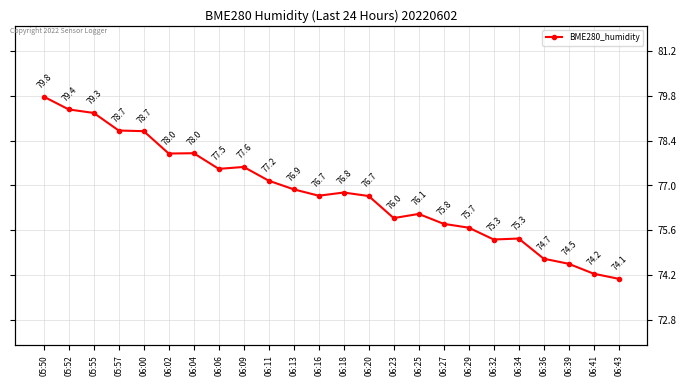

Reading right to left, what are all the values shown in this chart?

06:43=74.1	06:41=74.2	06:39=74.5	06:36=74.7	06:34=75.3	06:32=75.3	06:29=75.7	06:27=75.8	06:25=76.1	06:23=76.0	06:20=76.7	06:18=76.8	06:16=76.7	06:13=76.9	06:11=77.2	06:09=77.6	06:06=77.5	06:04=78.0	06:02=78.0	06:00=78.7	05:57=78.7	05:55=79.3	05:52=79.4	05:50=79.8